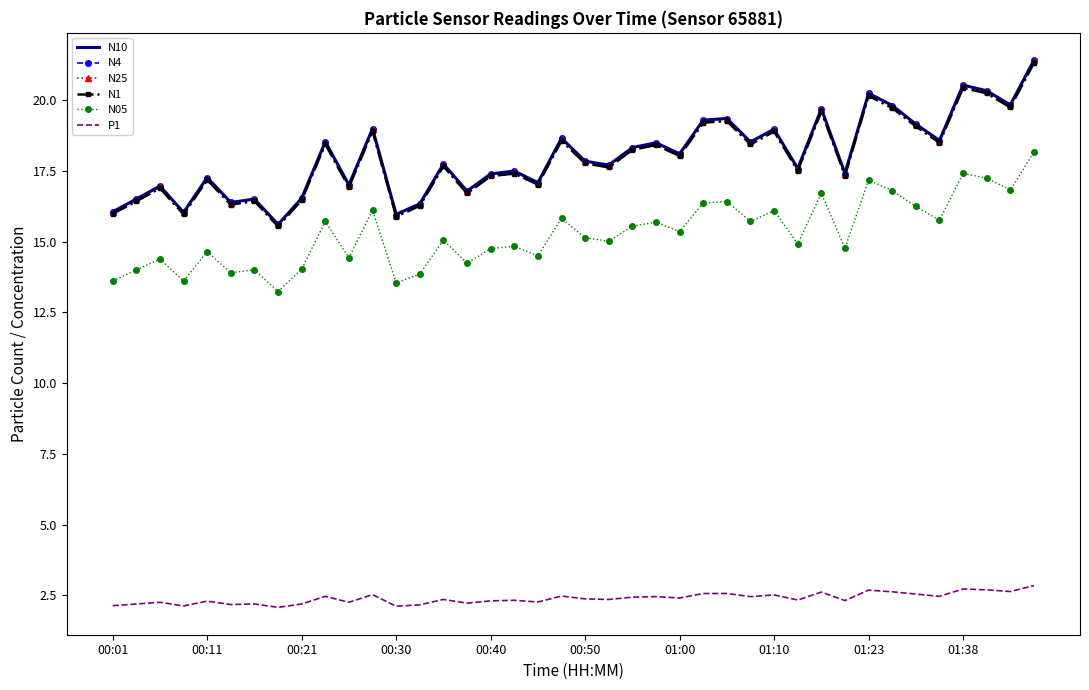

At how many categories does at least one series exceed 4?

40